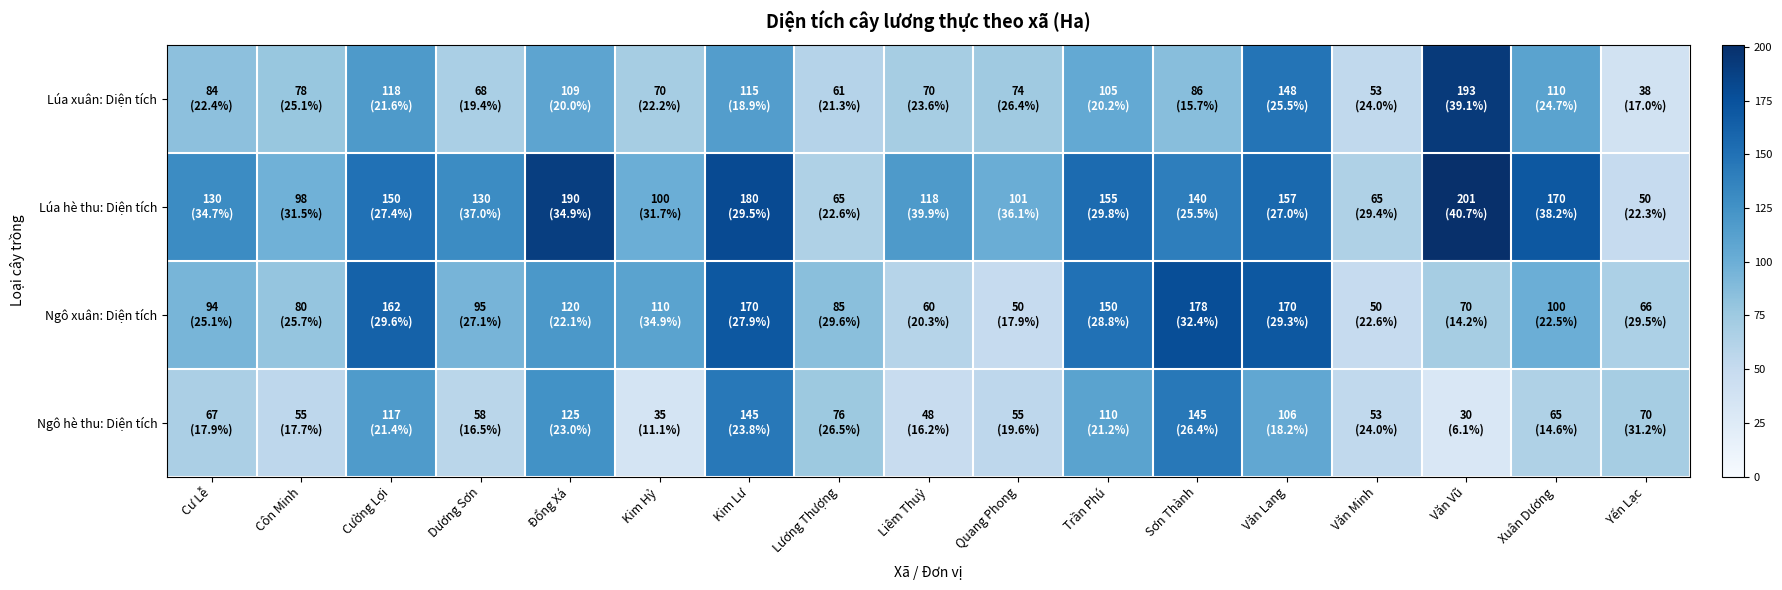

Count the number of categories in the chart.

17